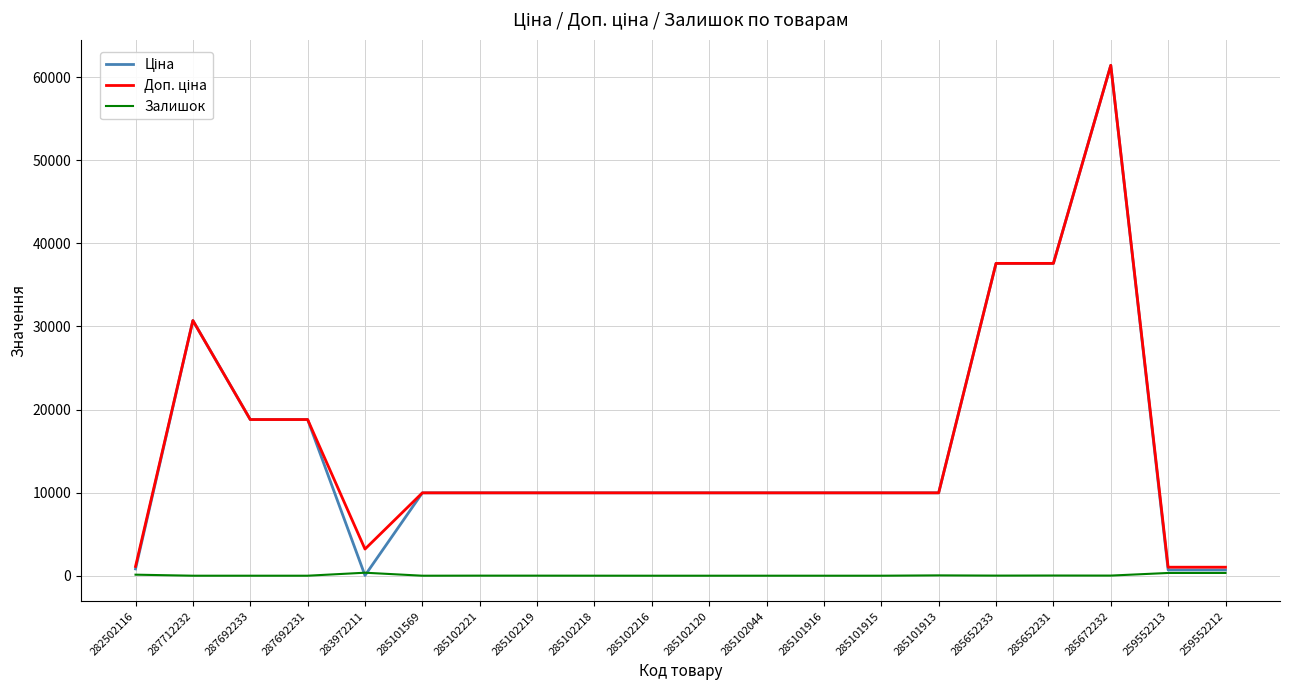

Does the chart have visible grid lines?

Yes